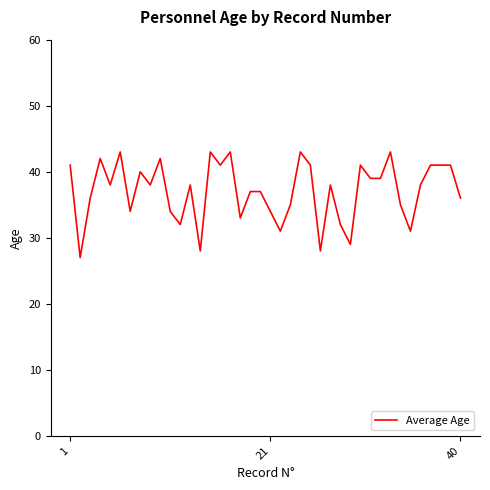

What is the difference between the second highest and second lowest values?

15